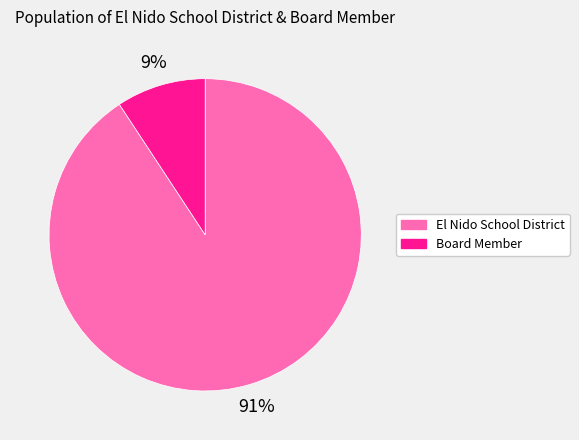

How many slices are in this pie chart?

2